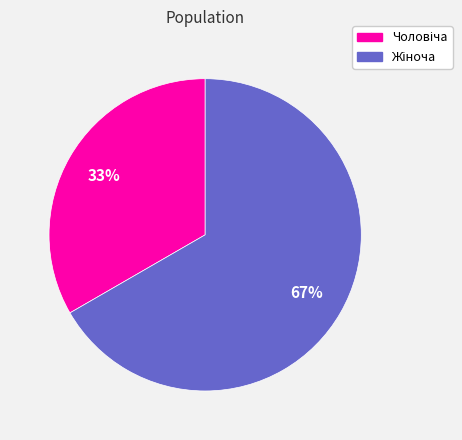

Is there a majority slice in this chart?

Yes